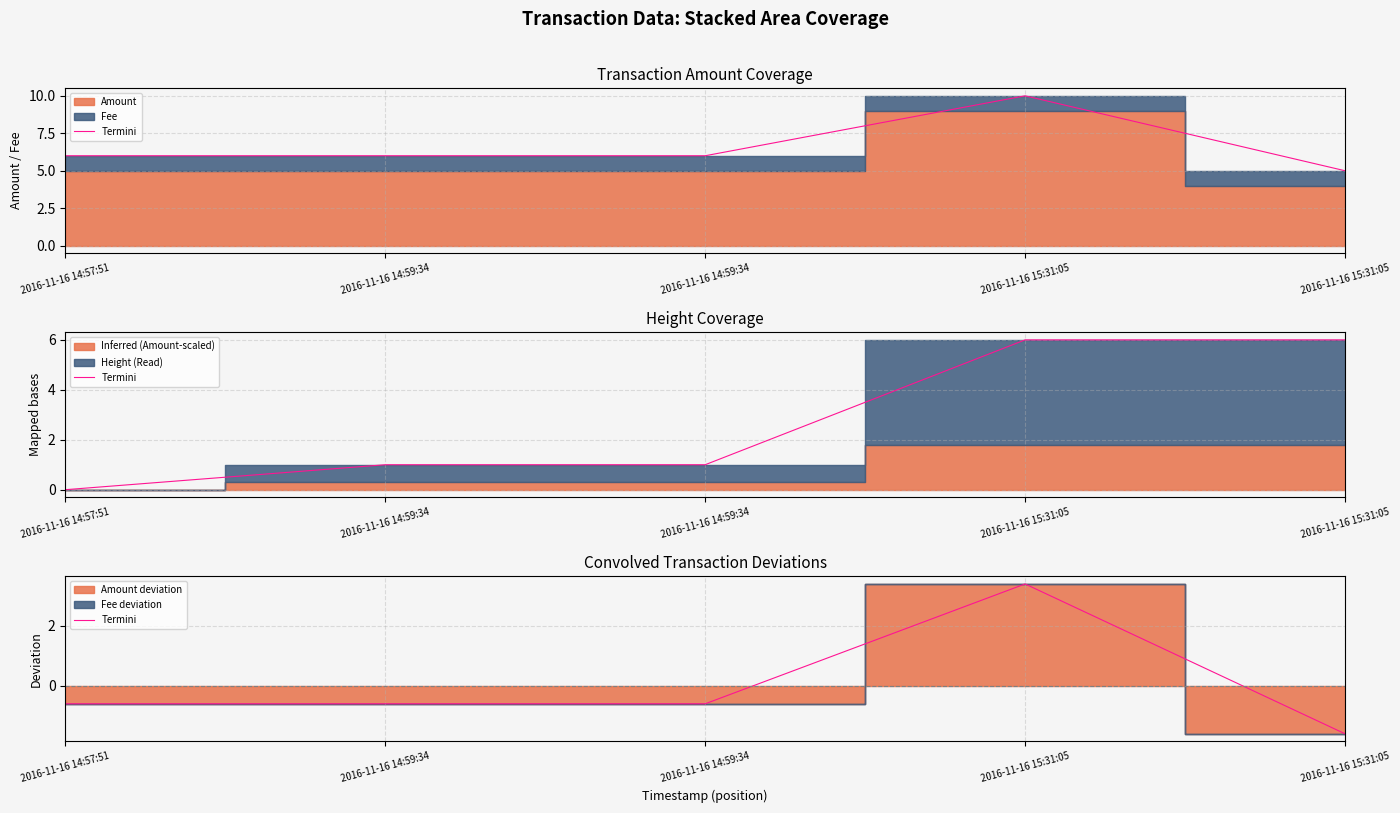

At which category does the data reach its first local peak?

2016-11-16 15:31:05